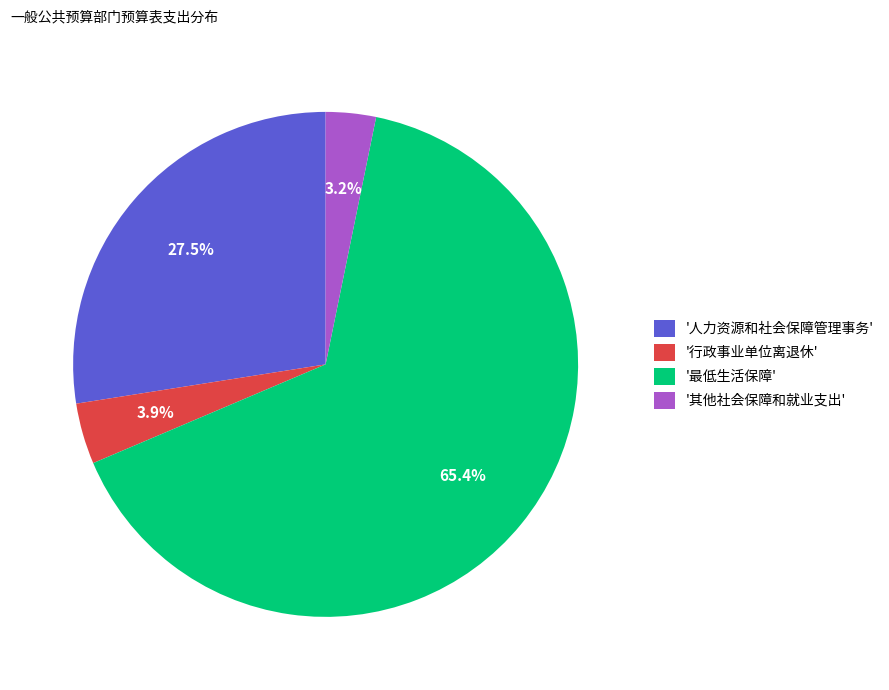

What portion of the pie excludes '最低生活保障'?

34.6%